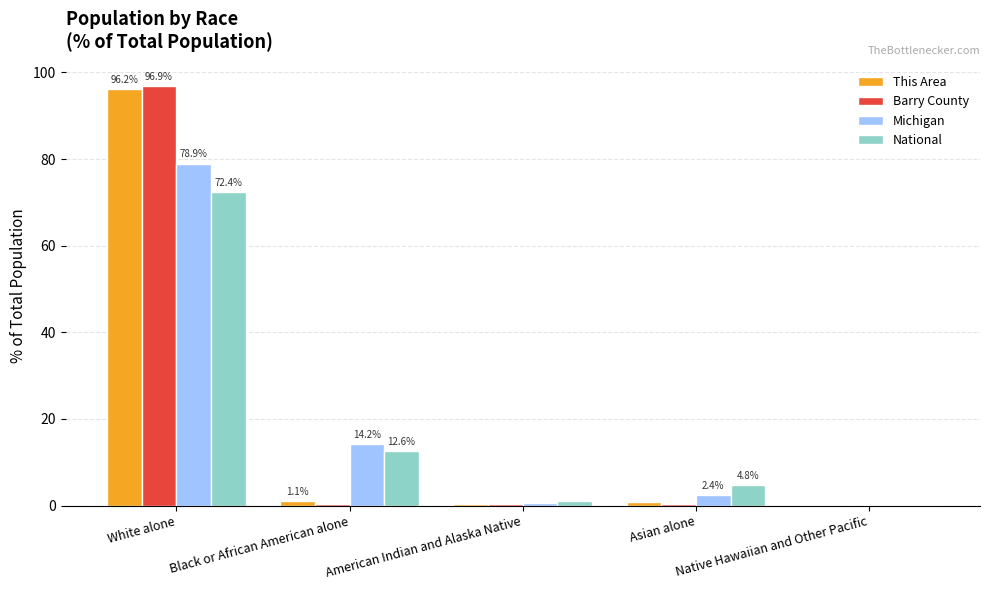

How many groups of bars are there?

5